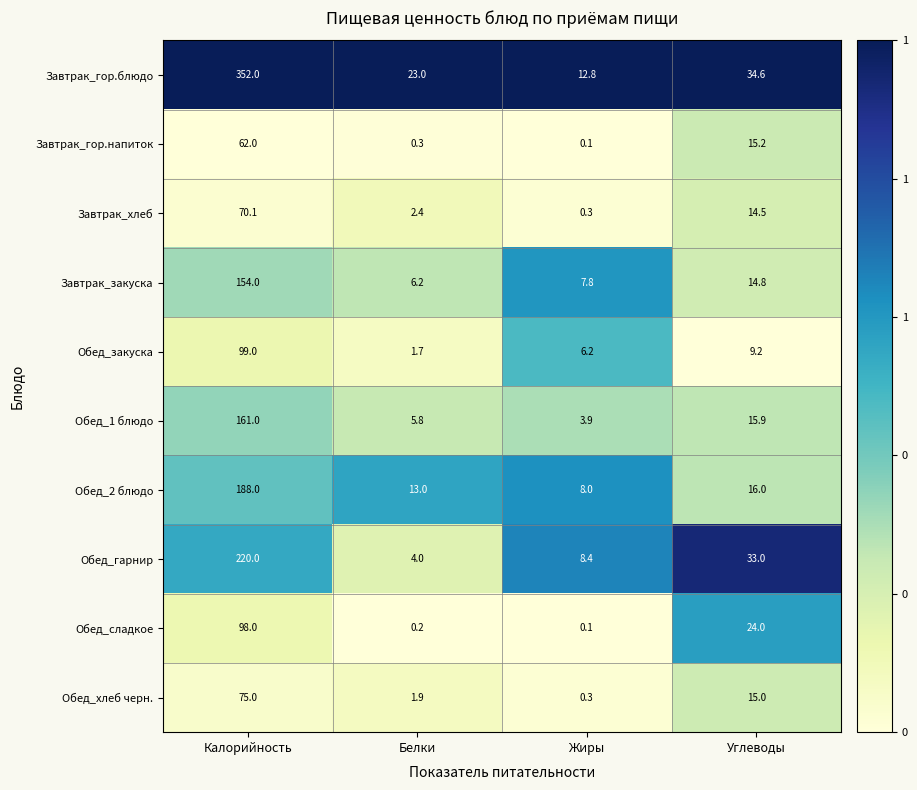

True or false: Обед_закуска has a value of 6.2 at Жиры.

True